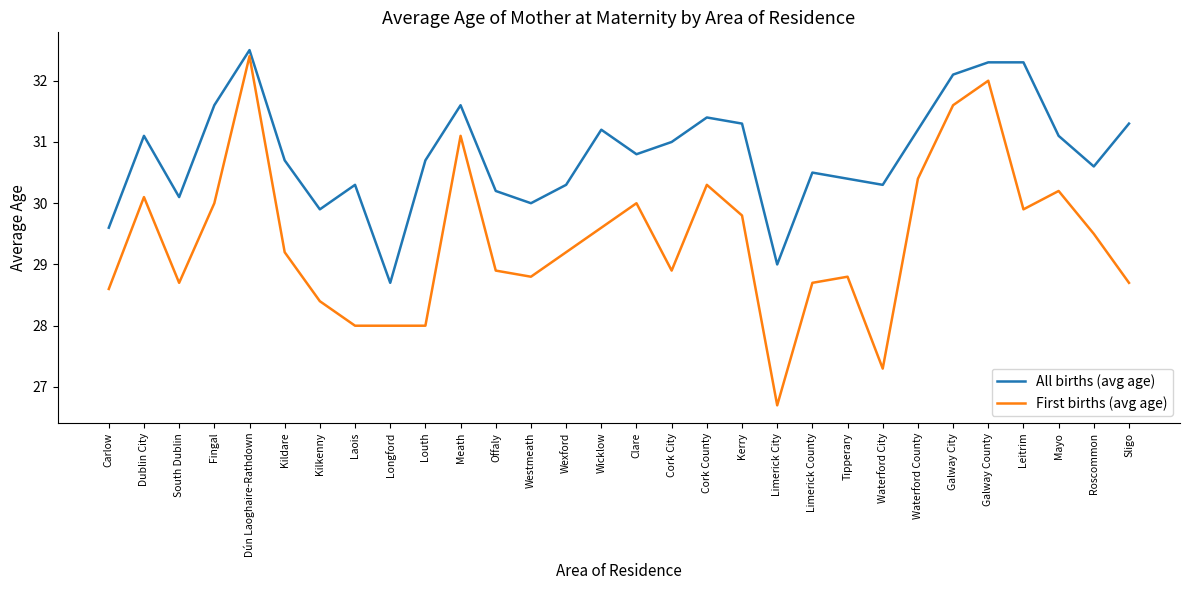

Which label corresponds to the largest value in the chart?

Dún Laoghaire-Rathdown